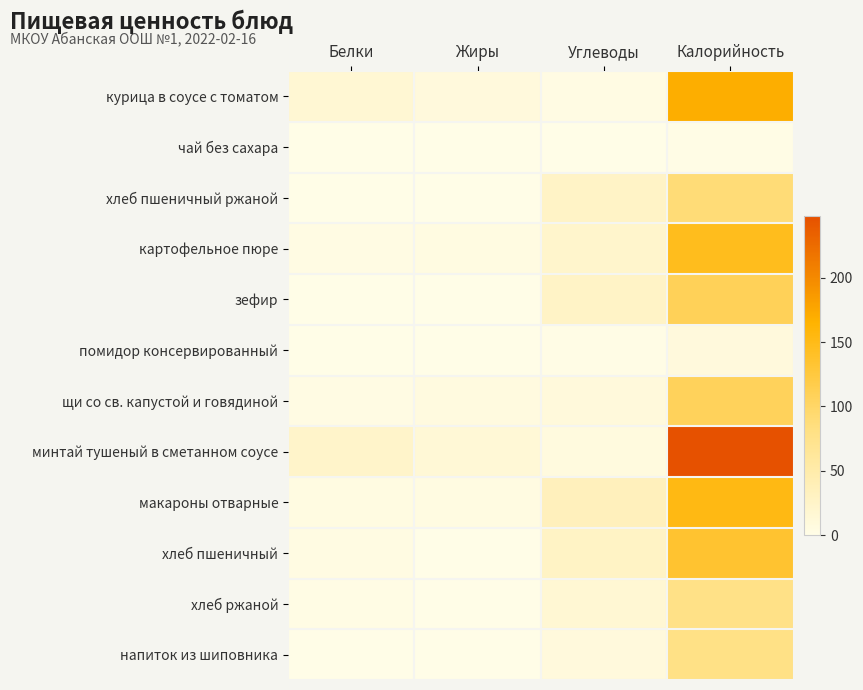

Between Углеводы and Жиры, which is larger?

Жиры